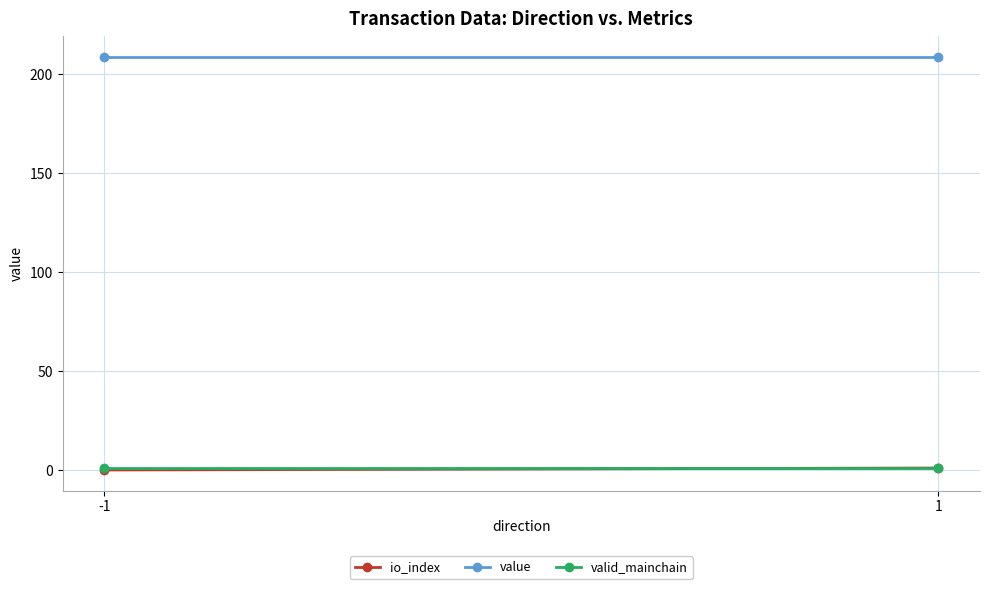

Between 1 and -1, which is larger?

1